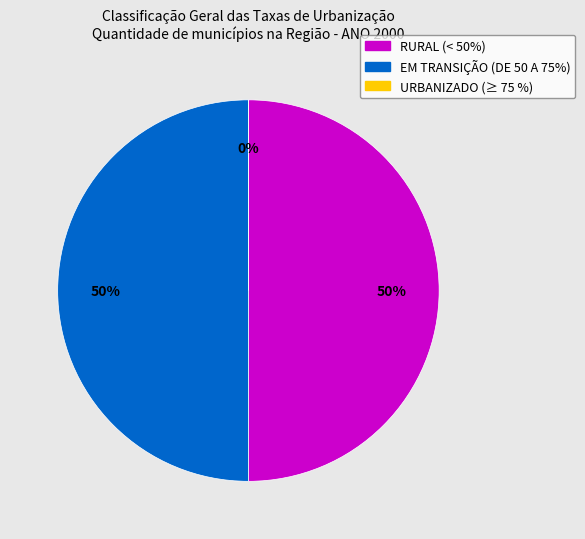

Rank the categories by value from highest to lowest.

RURAL (< 50%), EM TRANSIÇÃO (DE 50 A 75%), URBANIZADO (≥ 75 %)